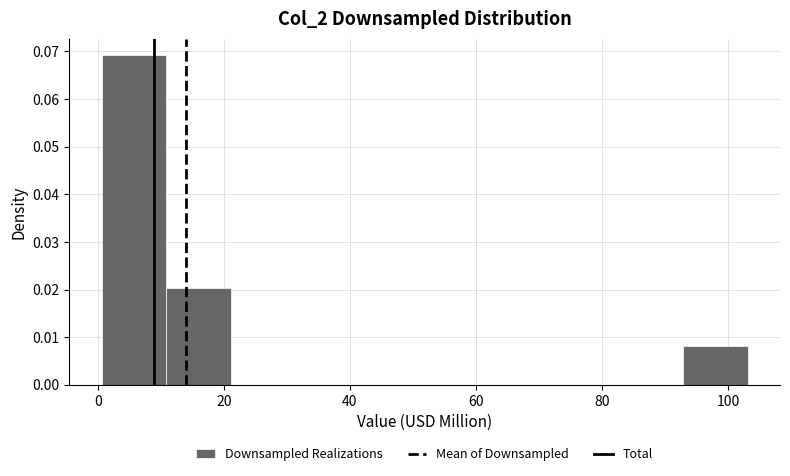

Which range on the x-axis has the tallest bar?

0 to 10